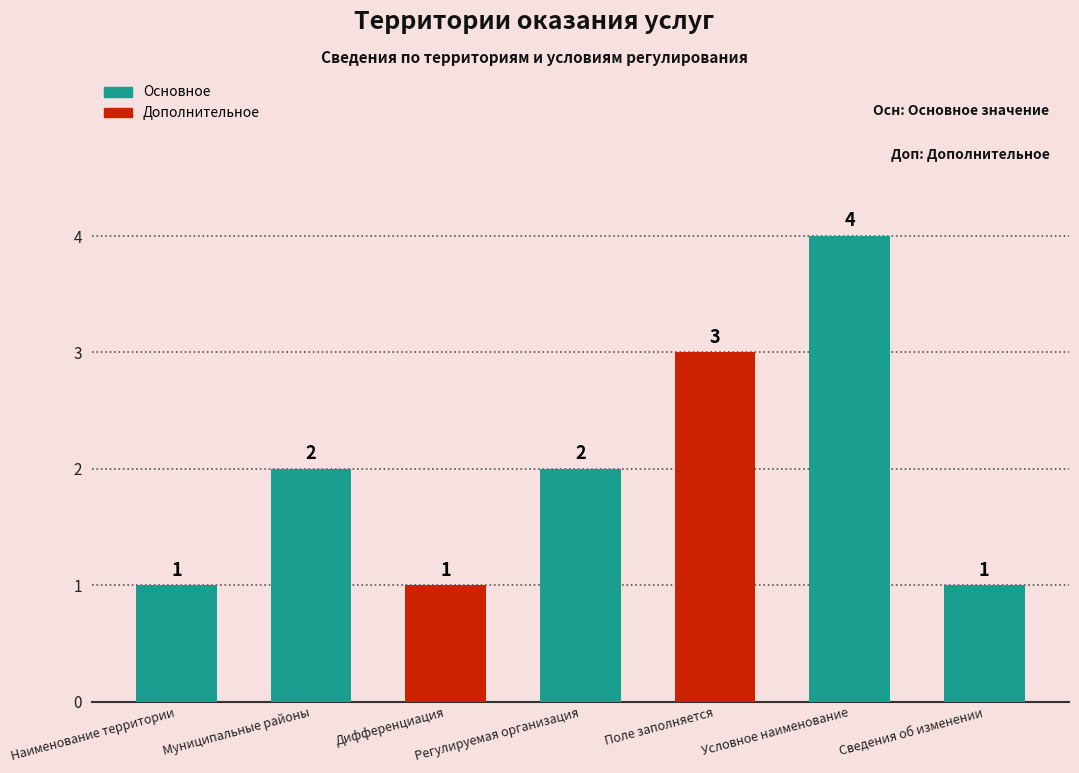

Which has a higher value, Сведения об изменении or Муниципальные районы?

Муниципальные районы